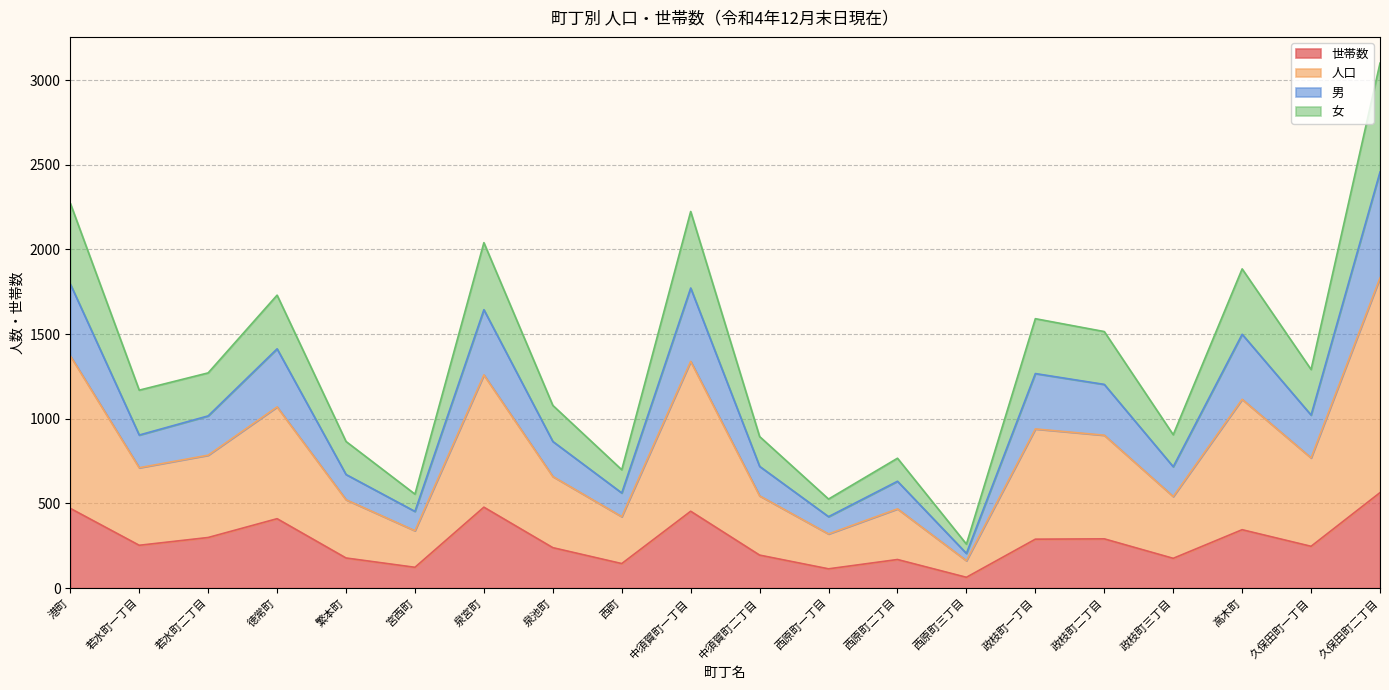

What is the label of the 8th point from the right?

西原町二丁目